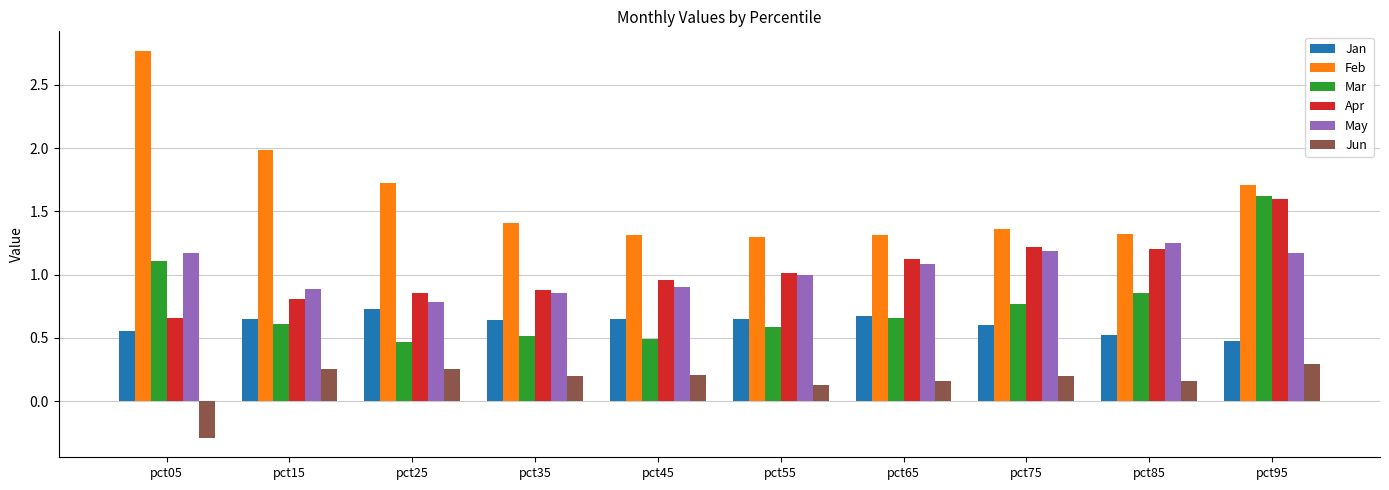

True or false: Feb has a value of 0.8 at pct55.

False